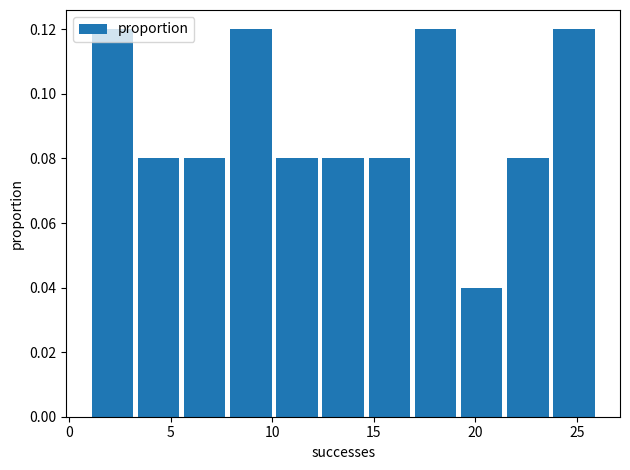

Reading left to right, transcribe this chart: for each bar, give the range it covers on the x-axis and its height. Neither the bar edges nor the heights are printed on the chart, so give them approximately, as read against the axes.

1.0 to 3.5: 0.12
3.5 to 5.5: 0.08
5.5 to 8.0: 0.08
8.0 to 10.0: 0.12
10.0 to 12.5: 0.08
12.5 to 14.5: 0.08
14.5 to 17.0: 0.08
17.0 to 19.0: 0.12
19.0 to 21.5: 0.04
21.5 to 23.5: 0.08
23.5 to 26.0: 0.12